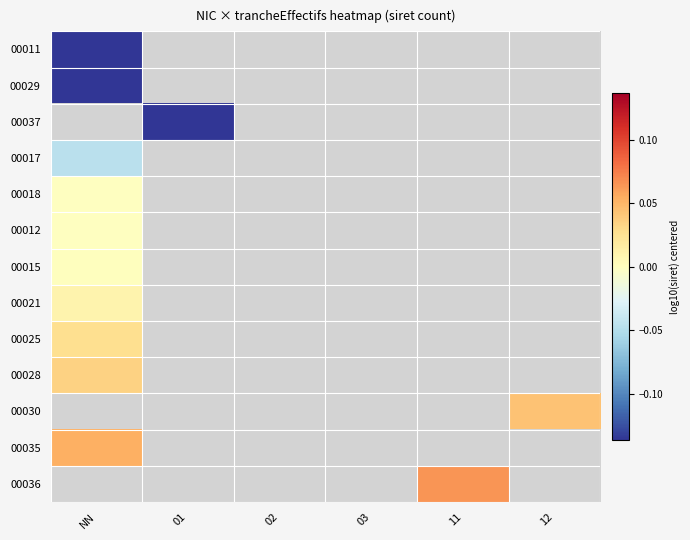

Which has a higher value, 11 or NN?

NN